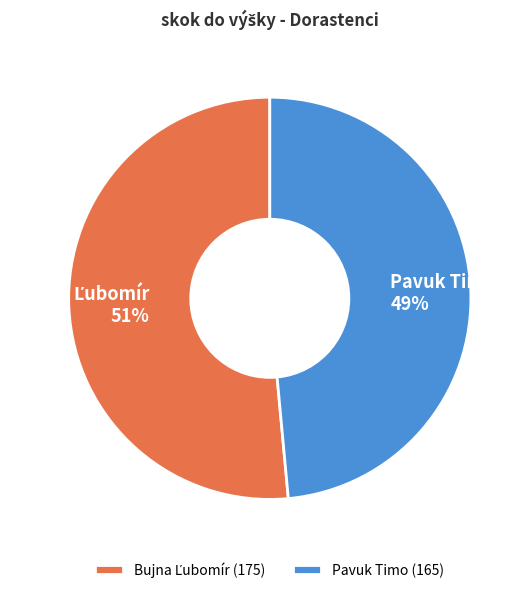

Is it true that Pavuk Timo 49% is 49% of the pie?

True